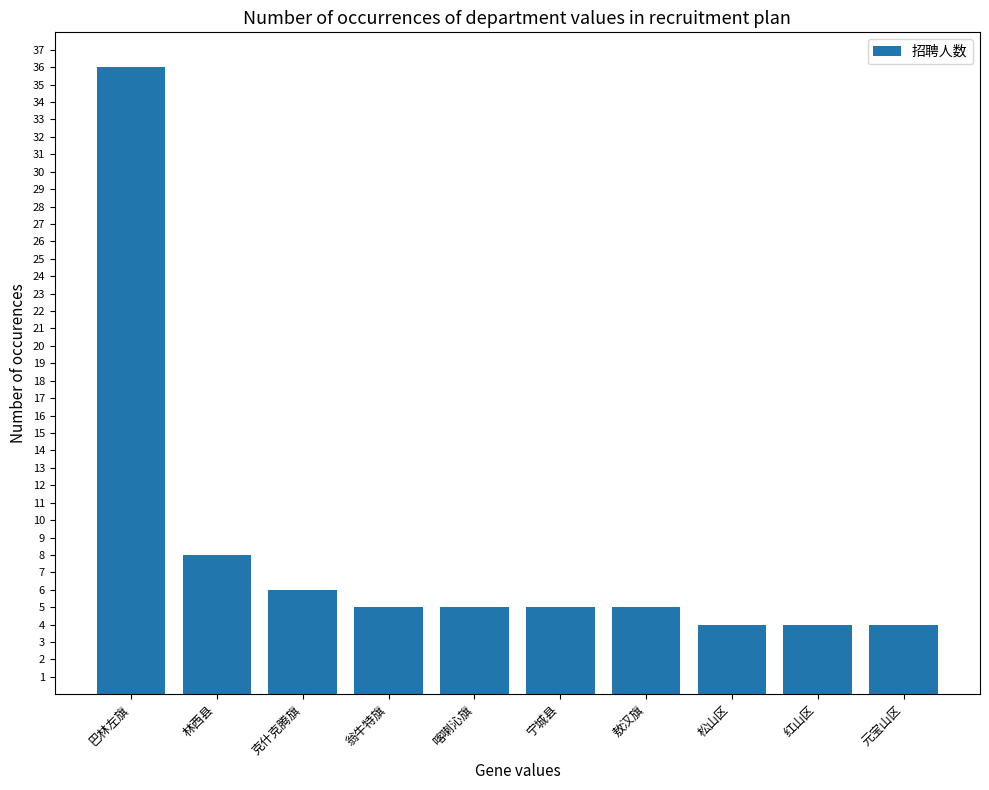

What is the change in value from 巴林左旗 to 松山区?

-32